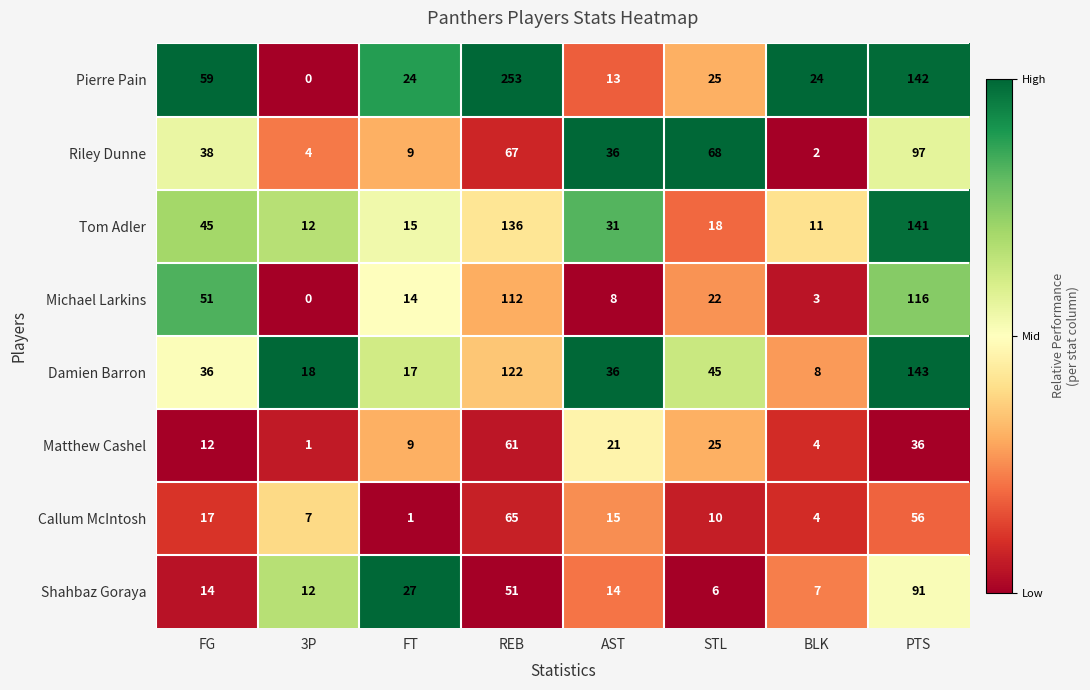

Is the value of Shahbaz Goraya at PTS greater than the value of Riley Dunne at REB?

Yes